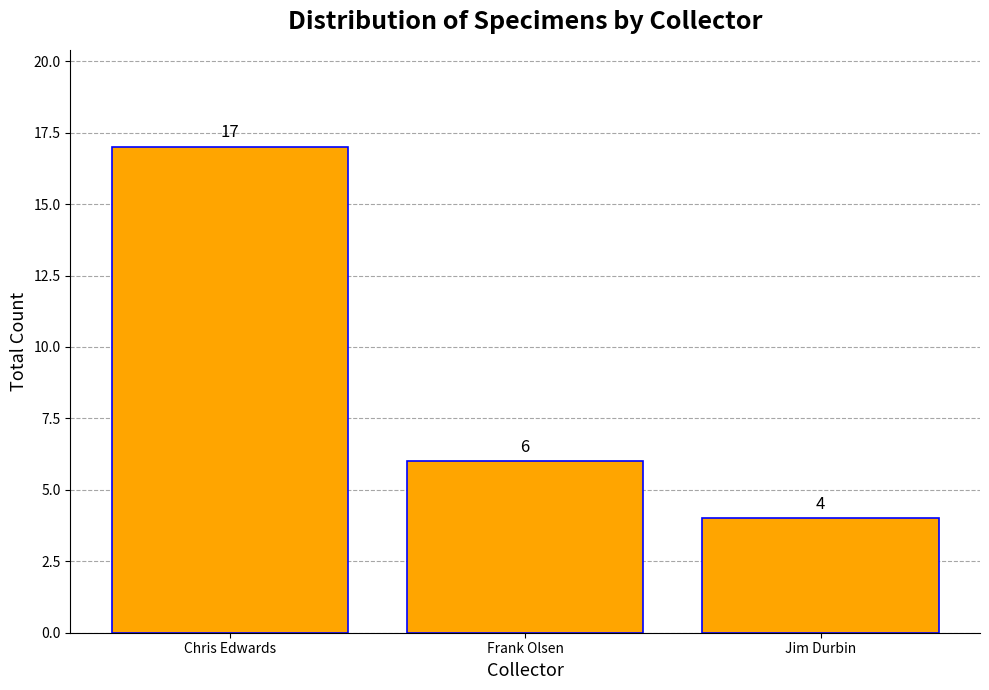

What is the change in value from Chris Edwards to Jim Durbin?

-13